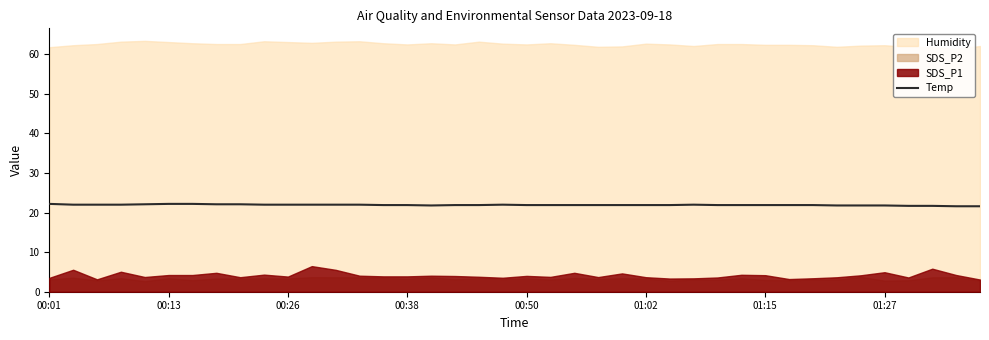

Between 22 and 9, which is larger?

9